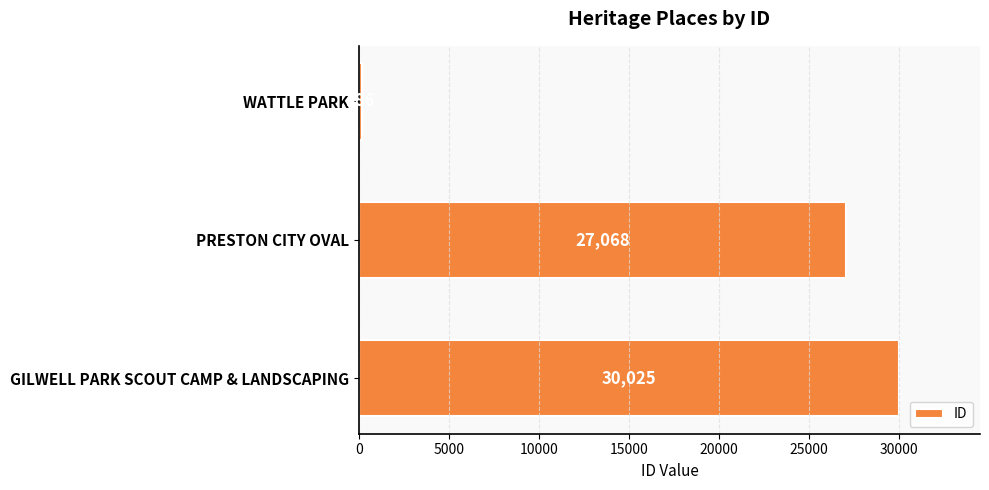

What is the difference between the maximum and second lowest values?

2957